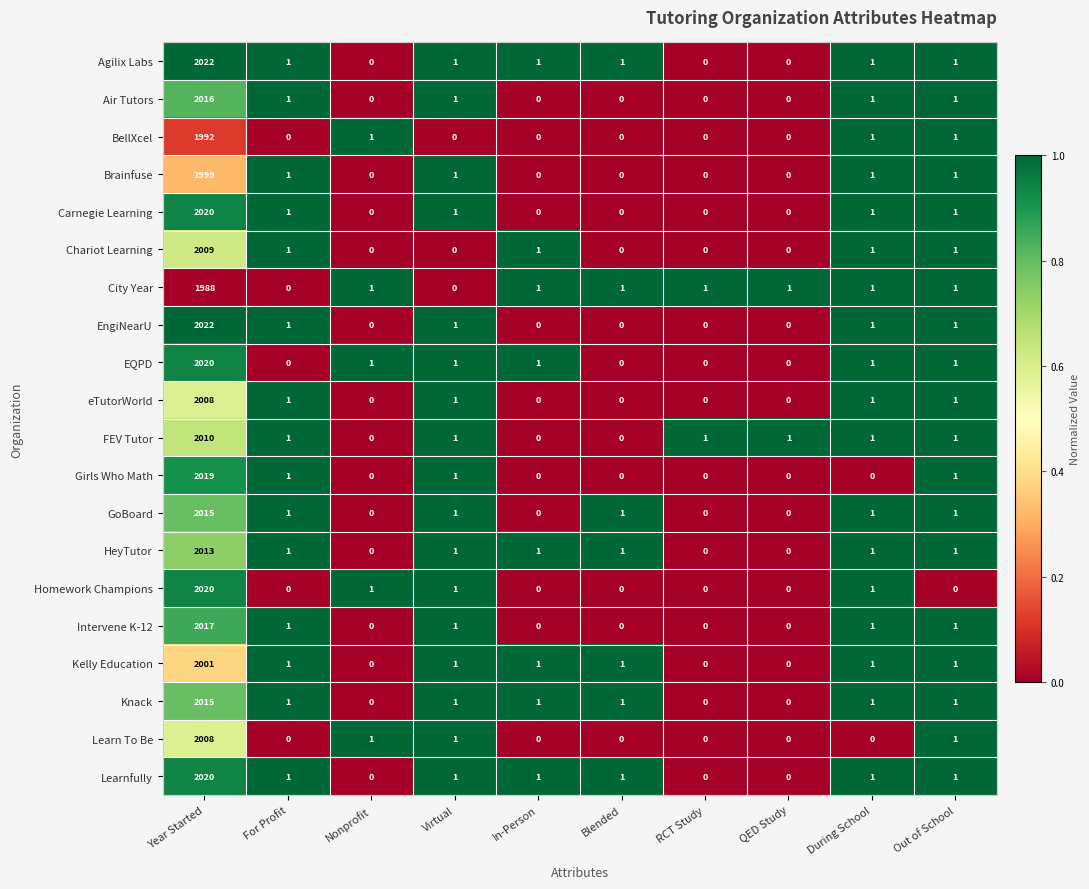

At which category is the sum across all series the highest?

Year Started